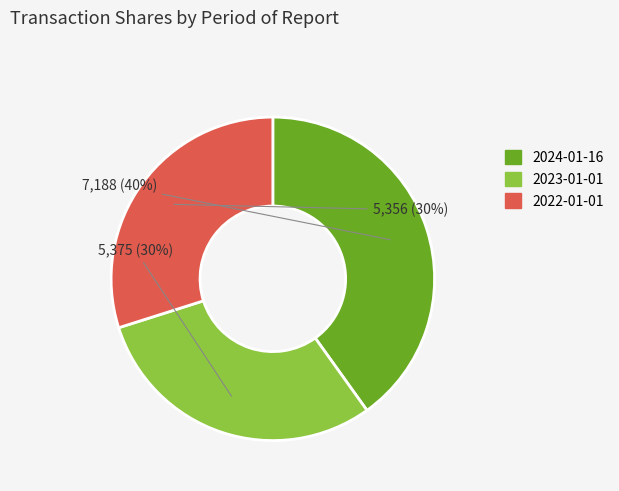

Combined, do 2023-01-01 and 2024-01-16 account for over 50%?

Yes